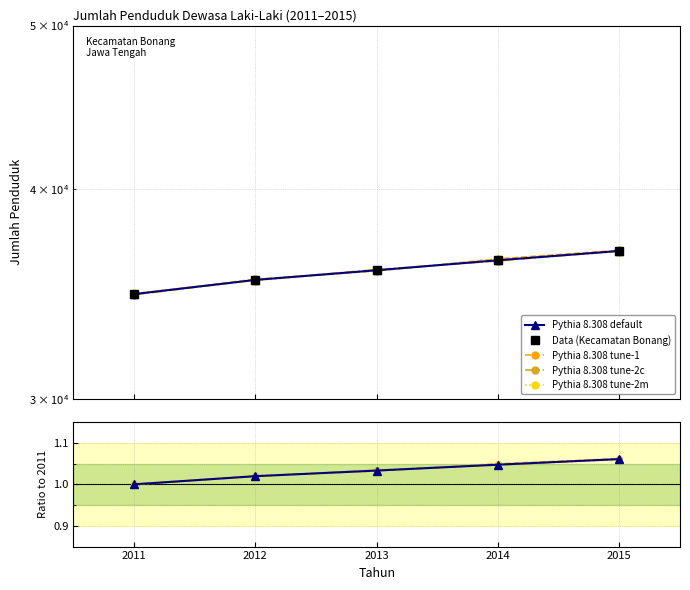

What is the smallest value displayed?

1.0